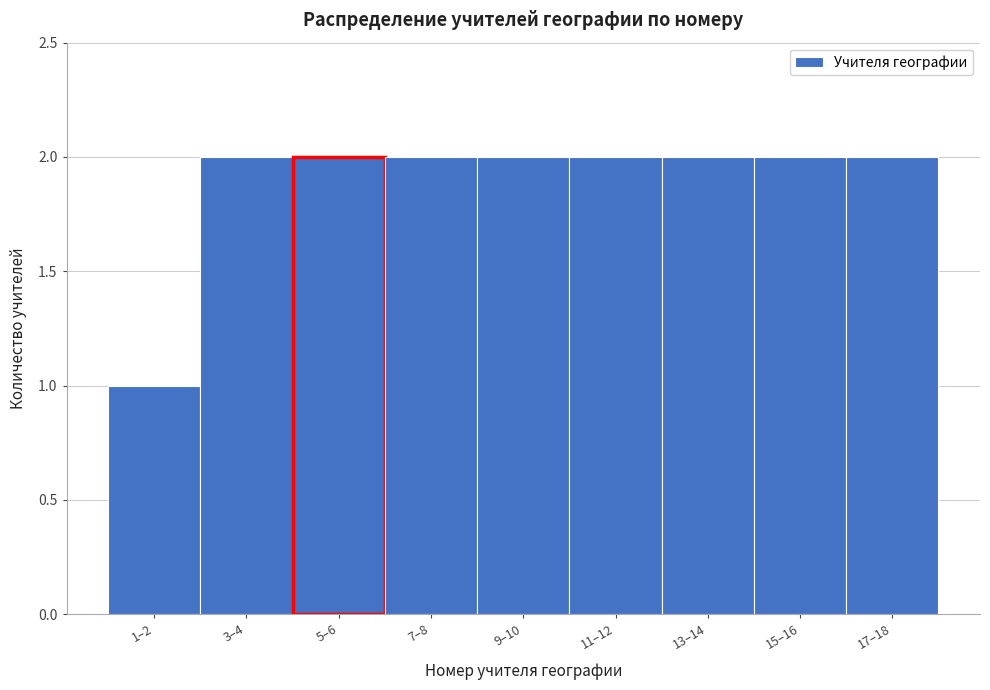

Reading left to right, transcribe all the data shown in this chart.

1–2=1	3–4=2	5–6=2	7–8=2	9–10=2	11–12=2	13–14=2	15–16=2	17–18=2